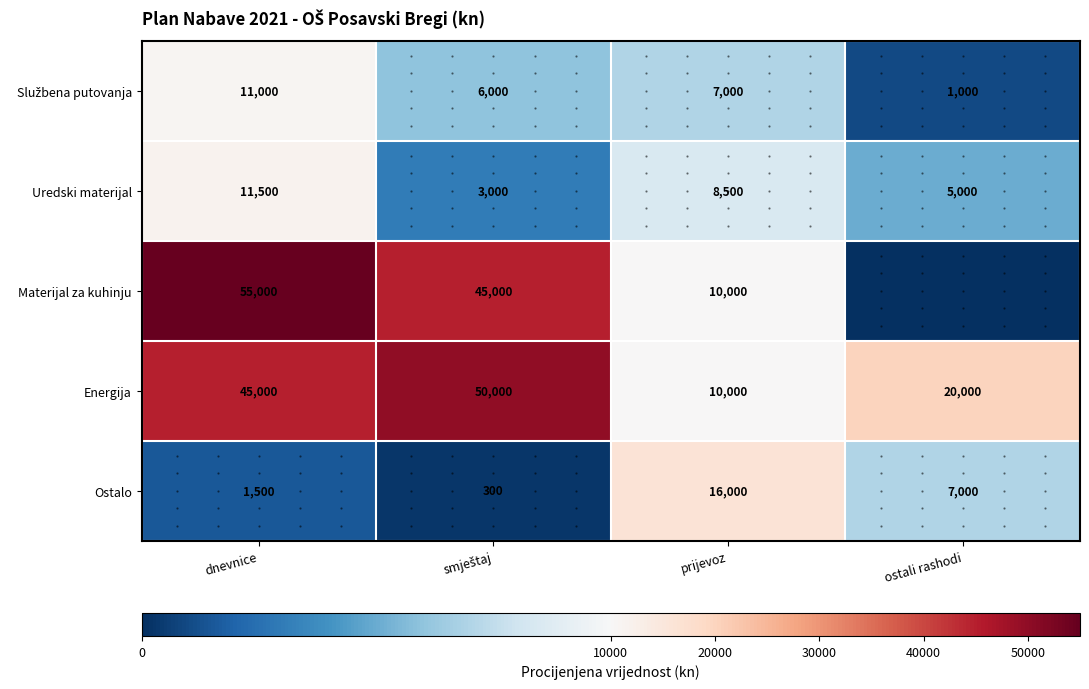

At how many categories does at least one series exceed 23135?

2